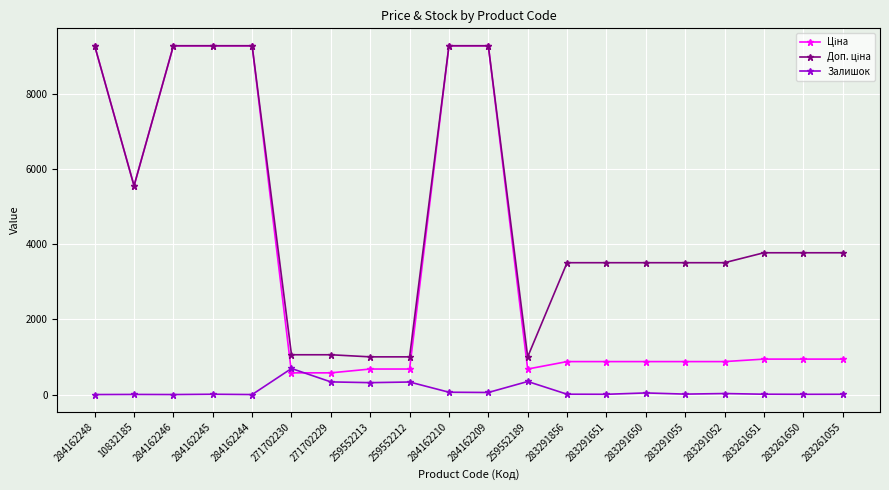

True or false: Залишок has more than 1 interior local peaks.

True